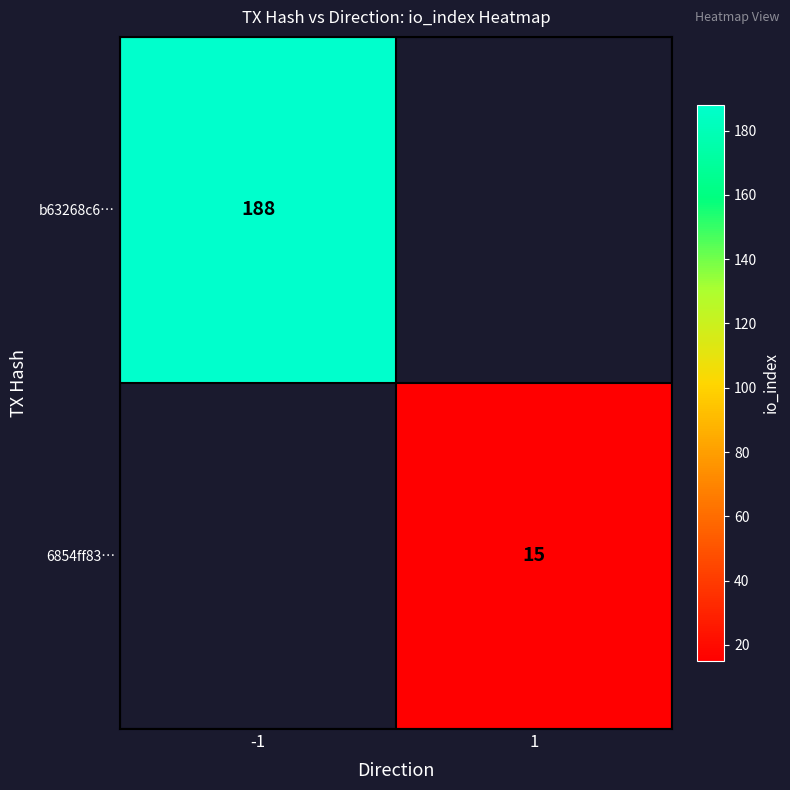

Is it true that b63268c6… equals 245 at -1?

False